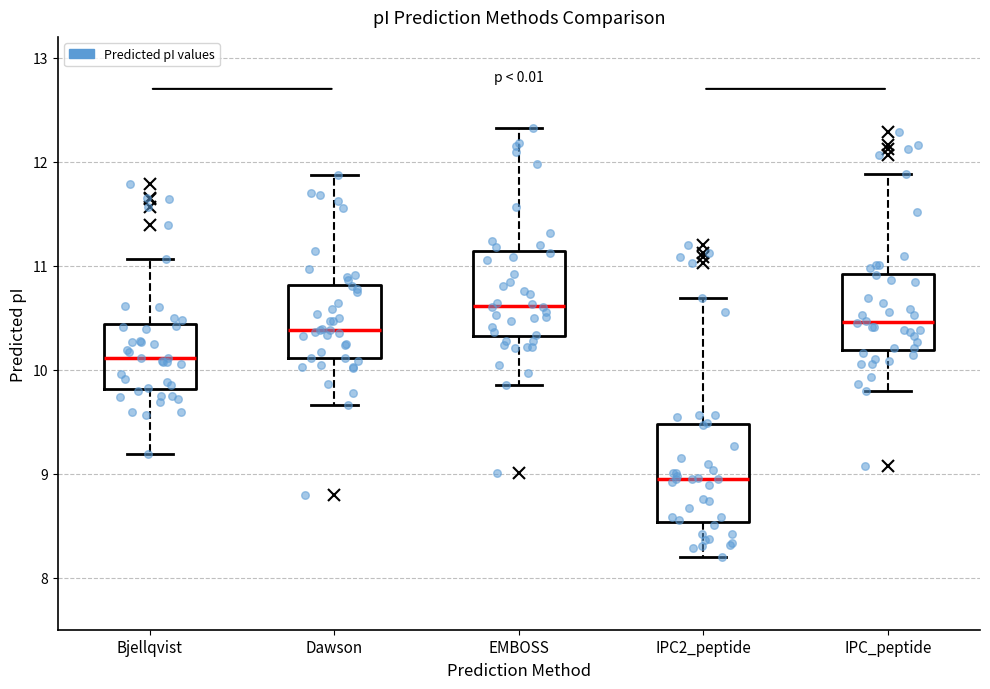

Where is the lower edge of the box for IPC2_peptide on the y-axis? The values are not printed on the chart, so give them approximately, as read against the axis.

8.5